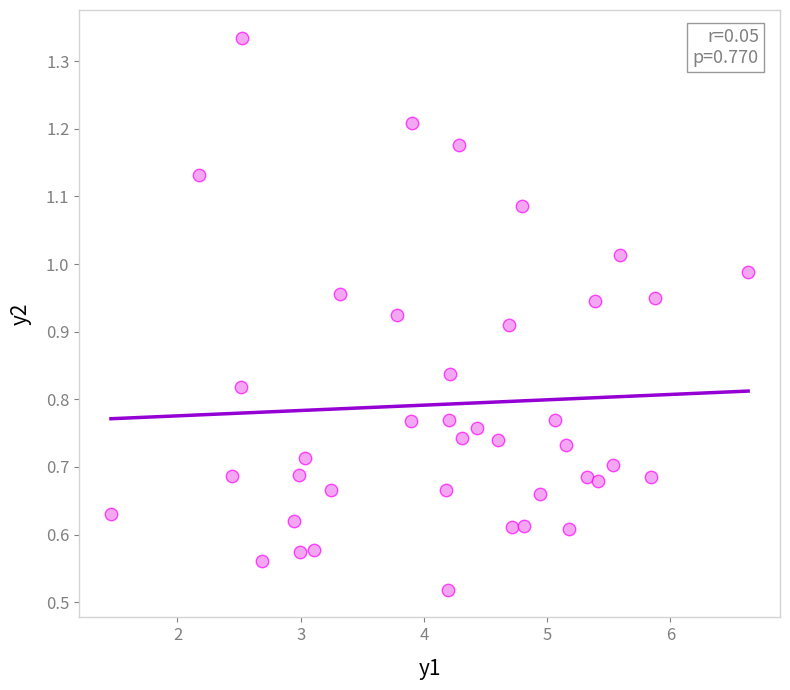

What is the range of X values (max minus min)?

5.2